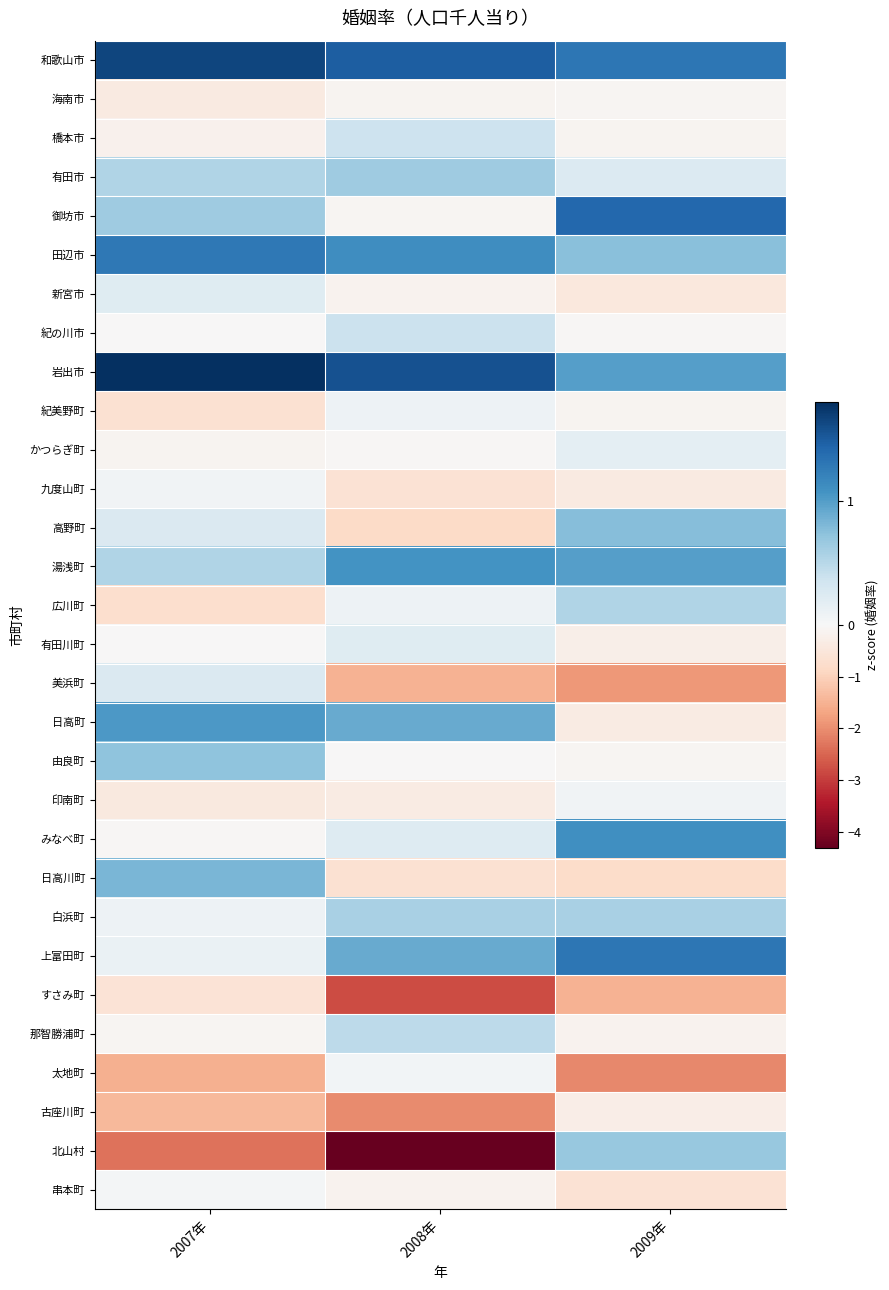

What is the difference between the highest and lowest values at 2008年?

5.9